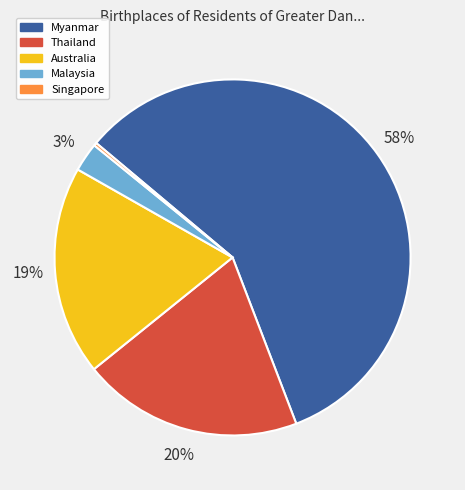

Is the sum of Thailand and Australia greater than half?

No